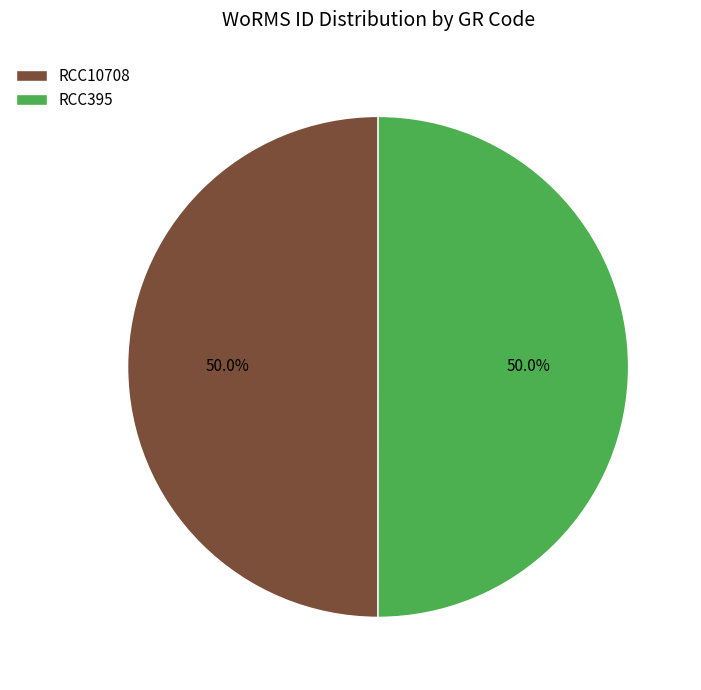

Approximately how many times larger is the value at RCC10708 compared to RCC395?

1.0